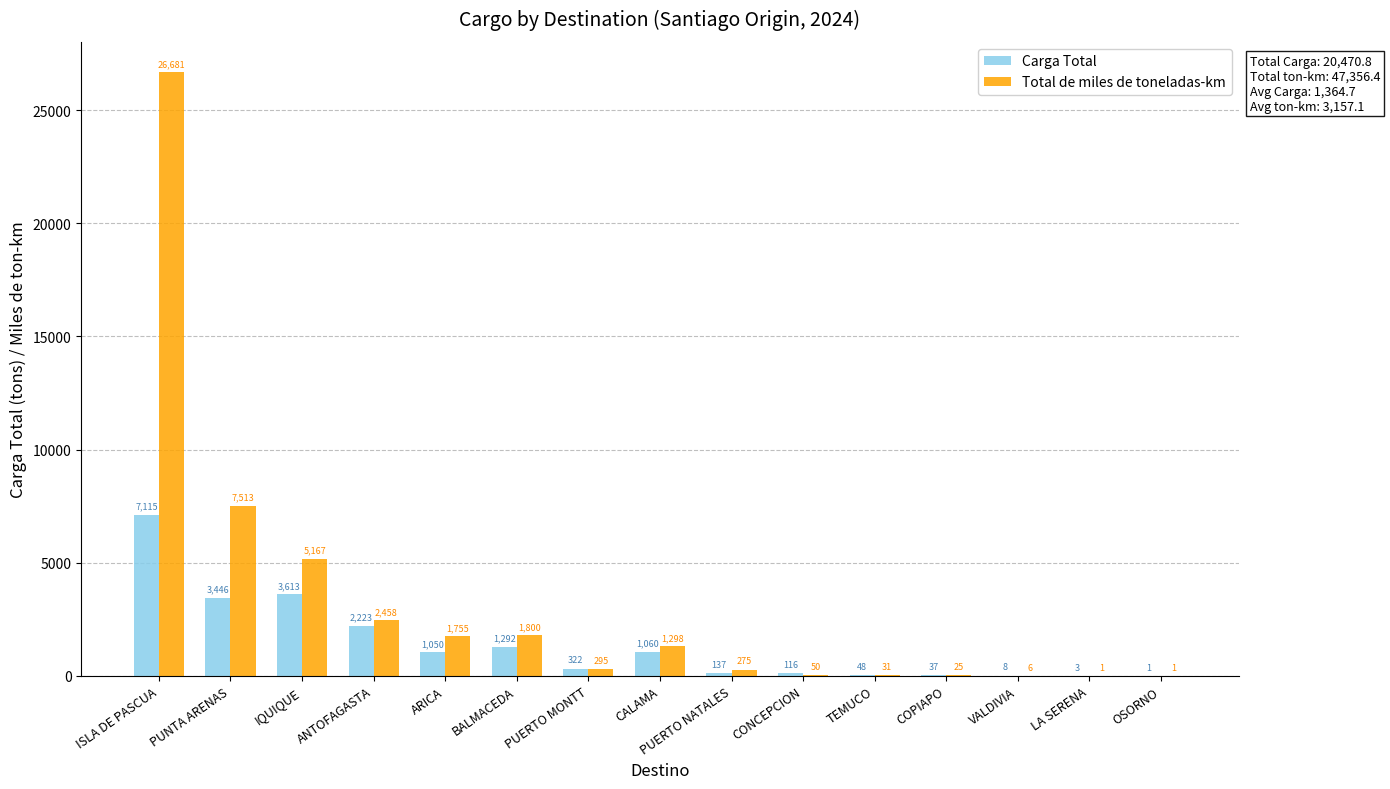

What is the greatest value displayed?

26681.4